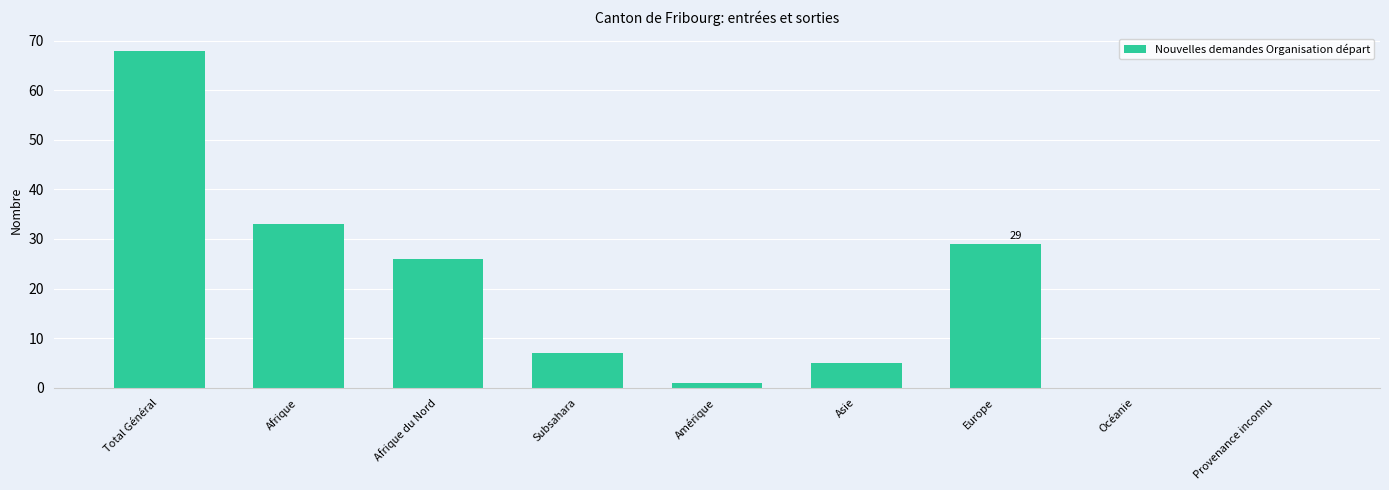

Reading left to right, what are all the values shown in this chart?

68	33	26	7	1	5	29	0	0